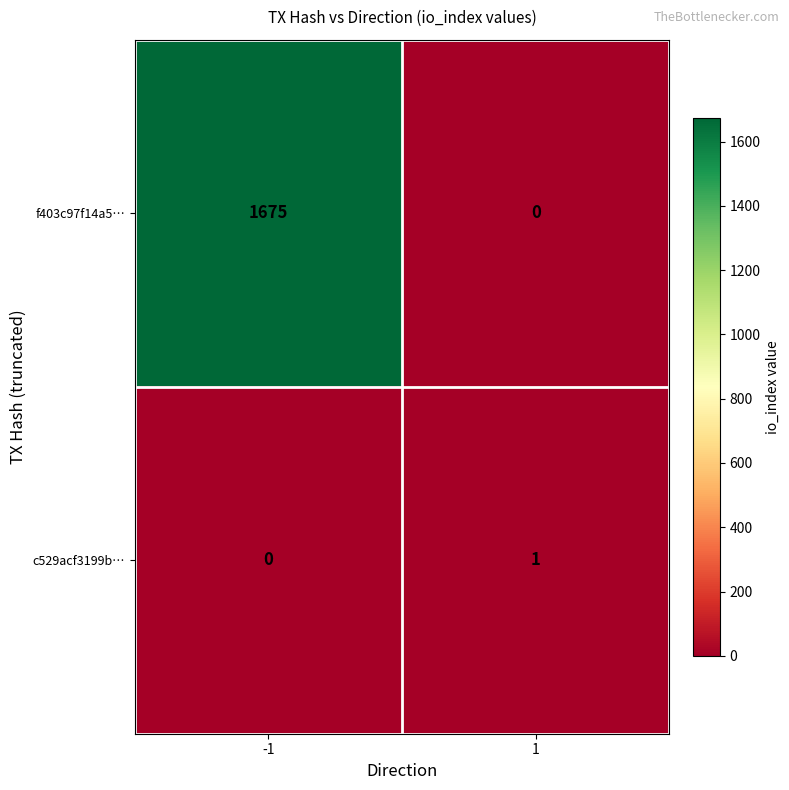

Rank the series at 1 from highest to lowest value.

c529acf3199b…, f403c97f14a5…